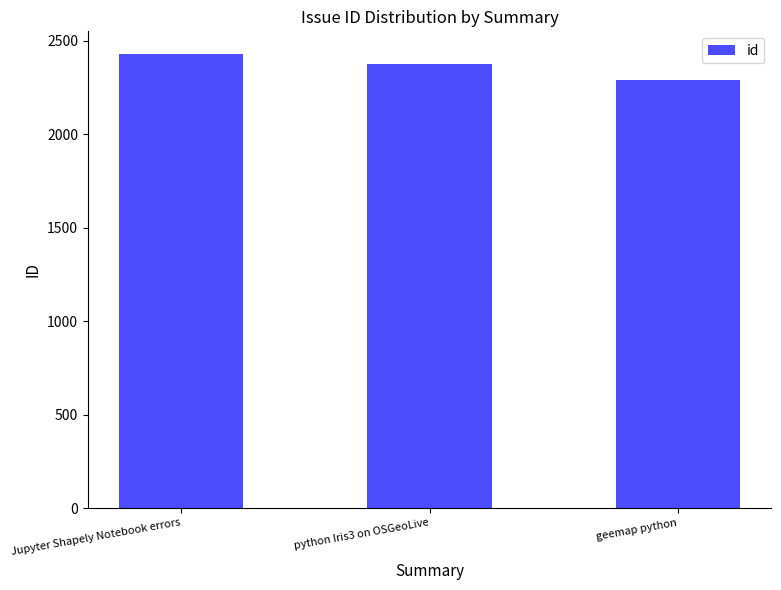

Rank the categories by value from lowest to highest.

geemap python, python Iris3 on OSGeoLive, Jupyter Shapely Notebook errors